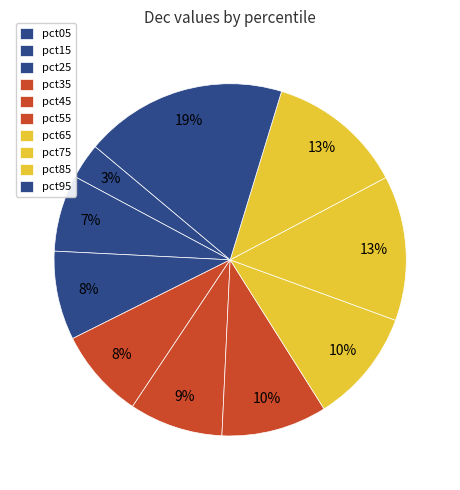

Which category has the smallest portion of the pie?

pct05